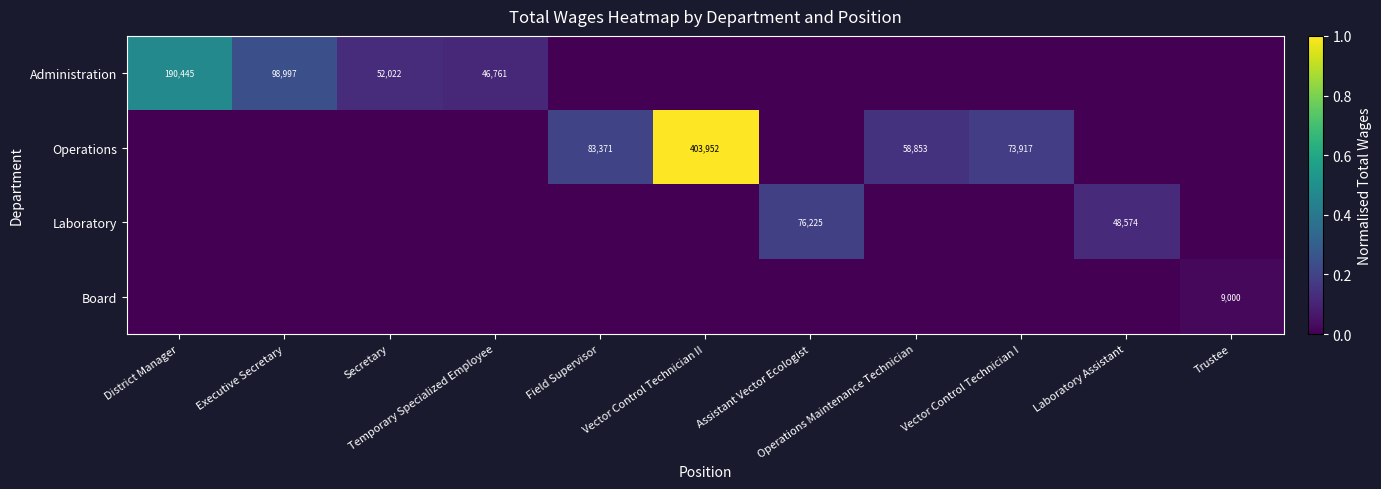

Count the Operations values in the range 0 to 1.

11